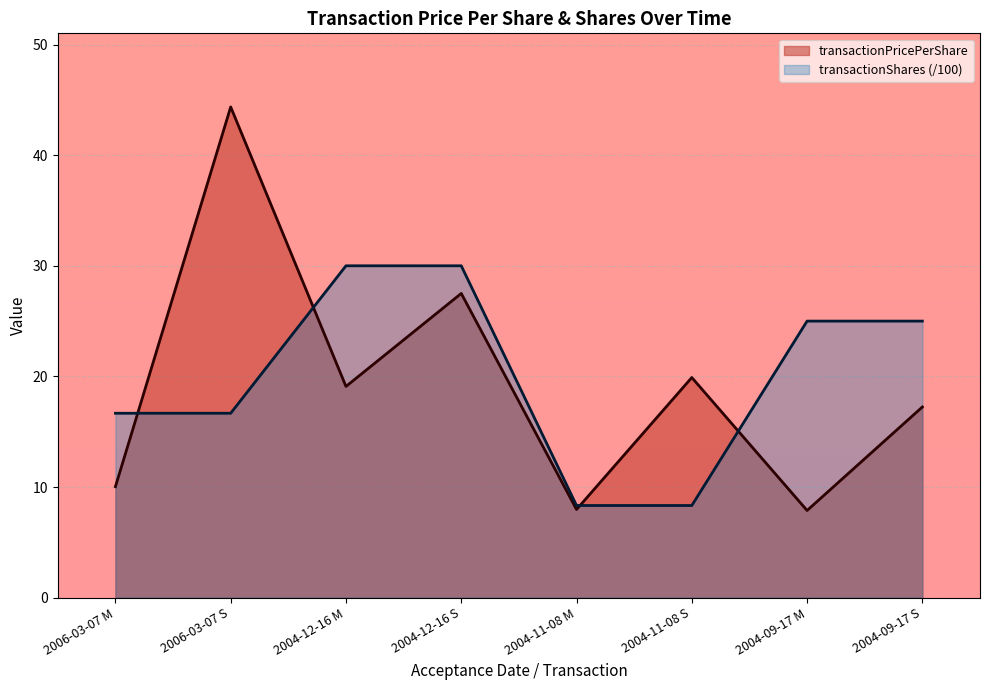

What is the label of the 2nd point from the left?

2006-03-07 S